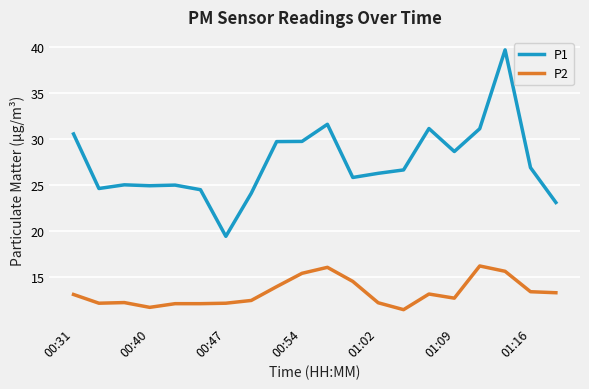

What is the maximum value shown in the chart?

39.7